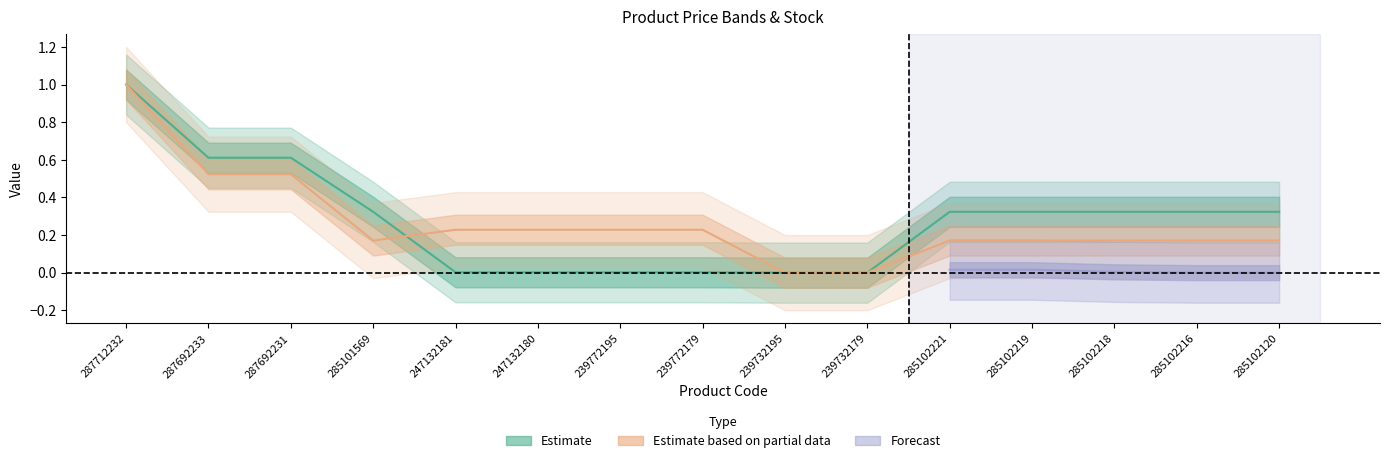

Which category has the highest value in the Доп. ціна series?

287712232